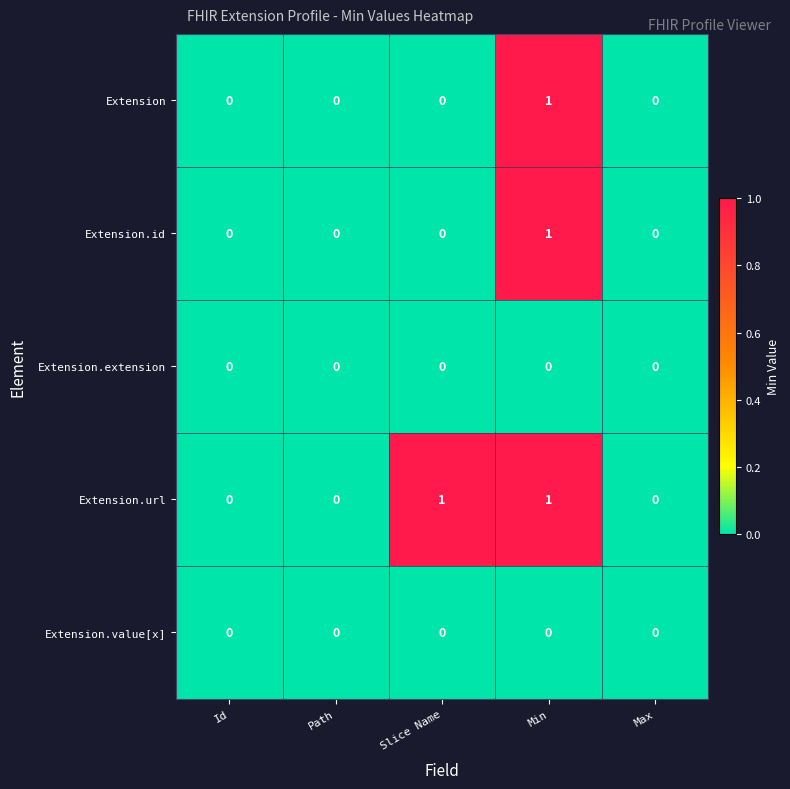

At which label does Extension reach its peak?

Min